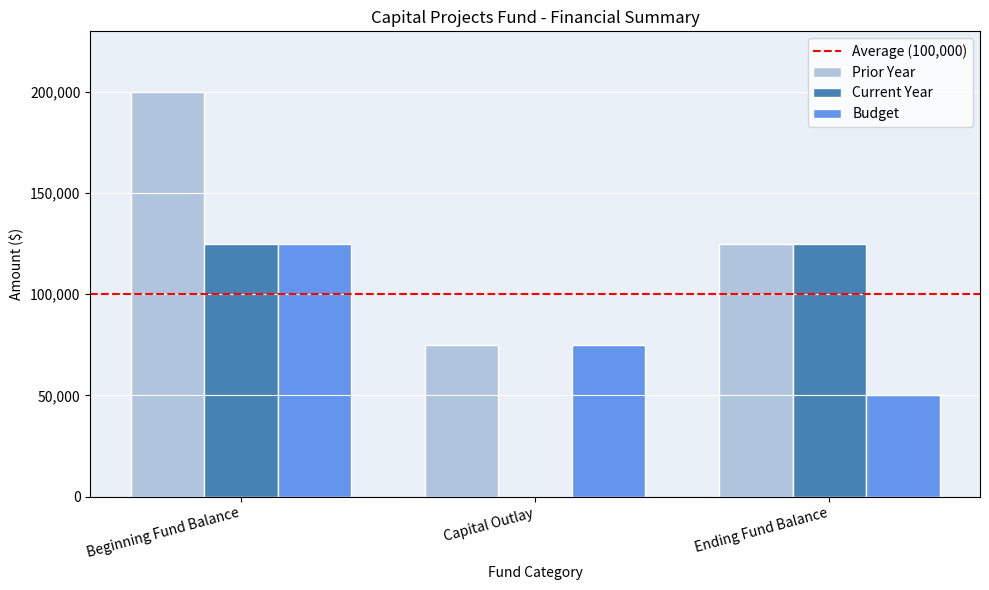

Is it true that Budget equals 195621 at Beginning Fund Balance?

False